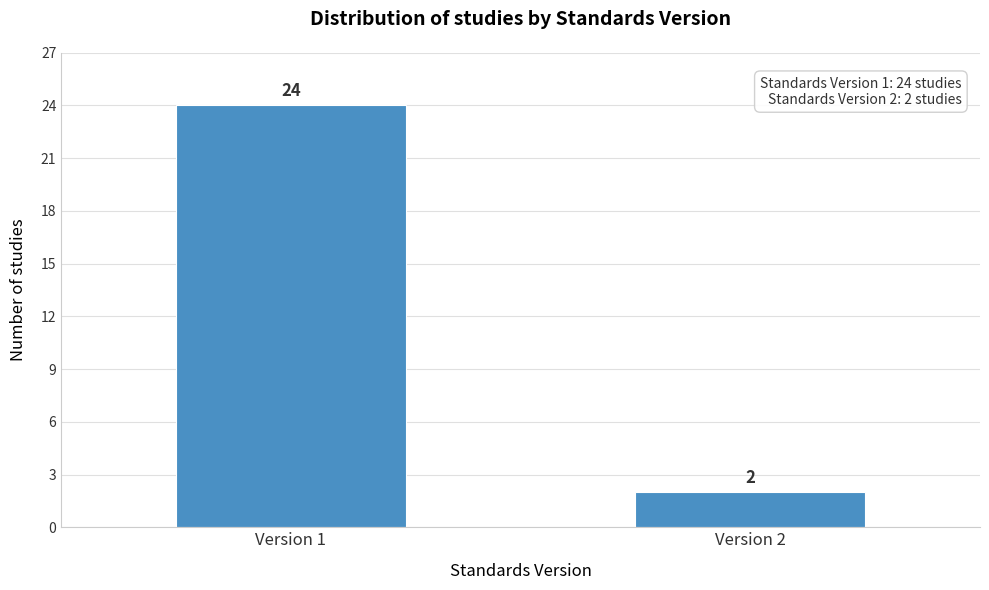

Reading left to right, list all the values displayed in this chart.

24	2